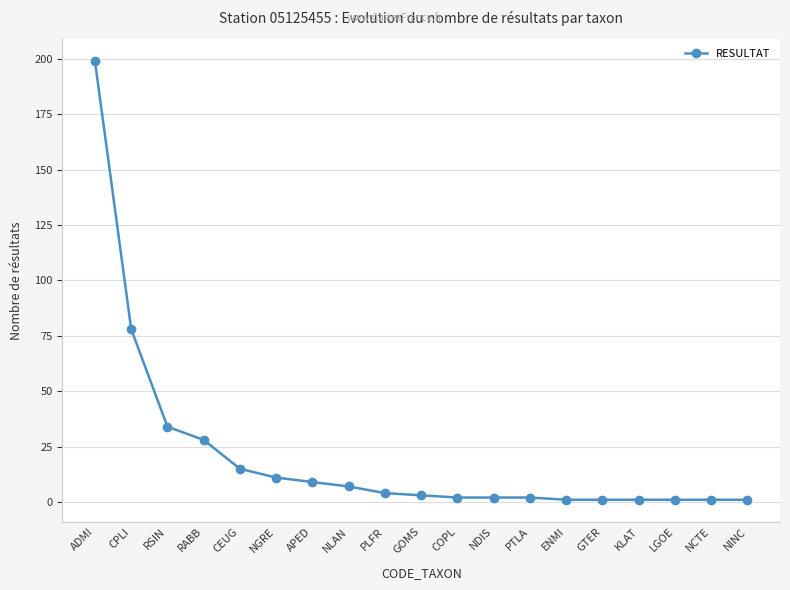

What is the change in value from ADMI to RSIN?

-165